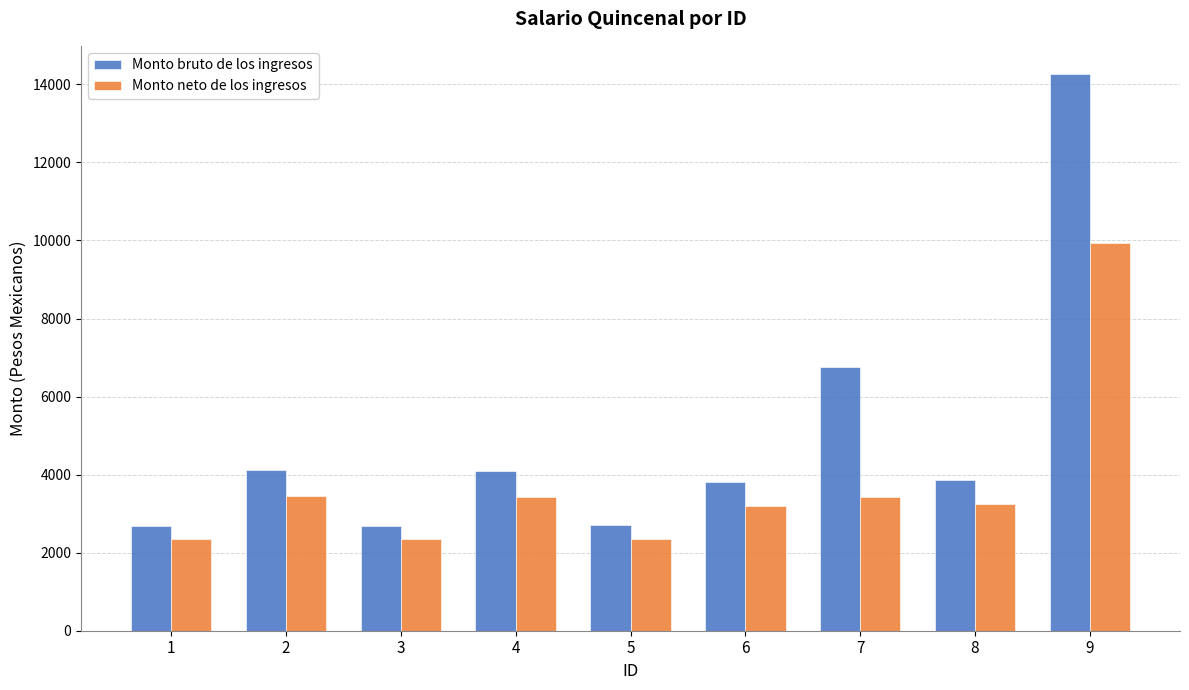

Are the bars grouped side by side (vs. stacked)?

Yes